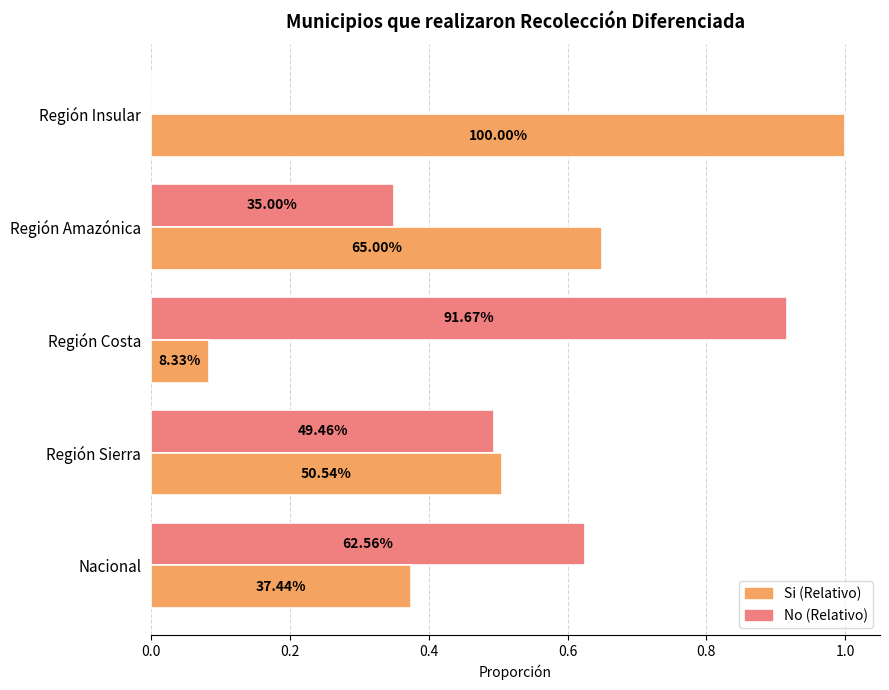

What is the minimum value for Si (Relativo)?

0.1